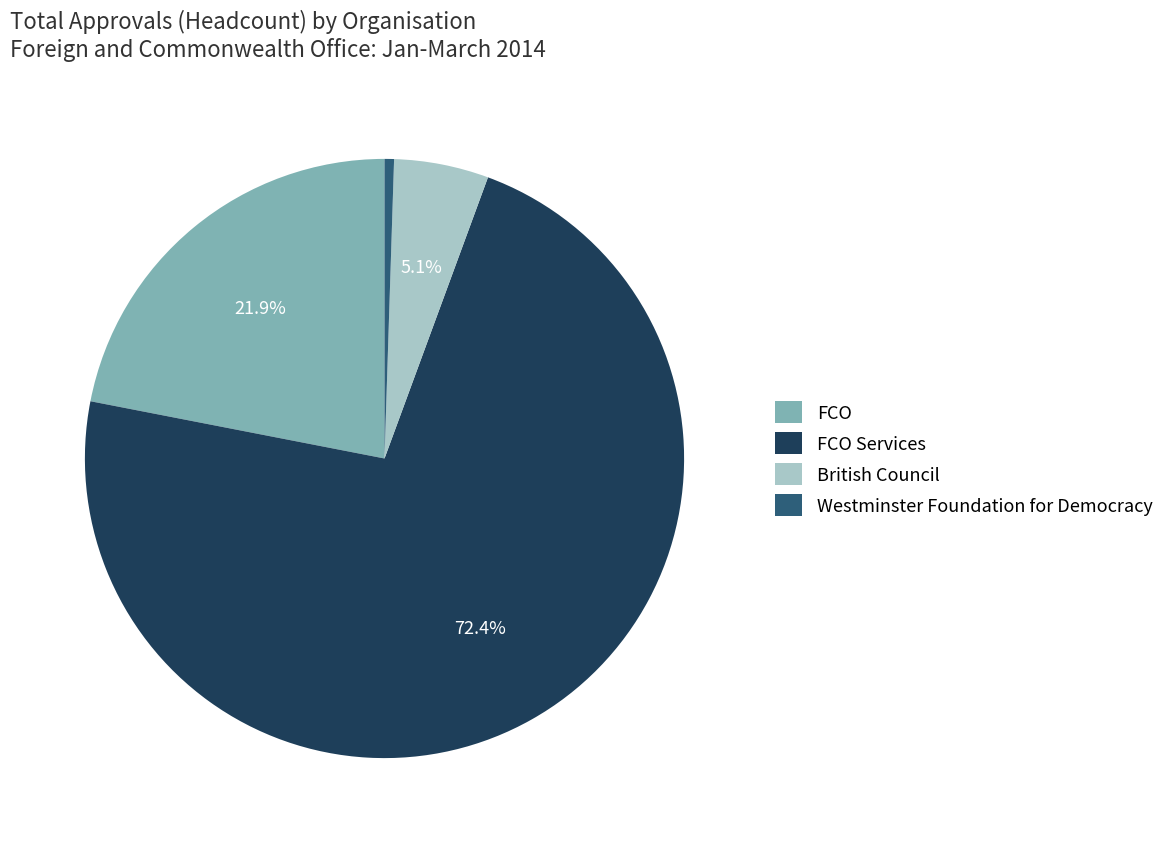

Rank the categories by value from lowest to highest.

Westminster Foundation for Democracy, British Council, FCO, FCO Services